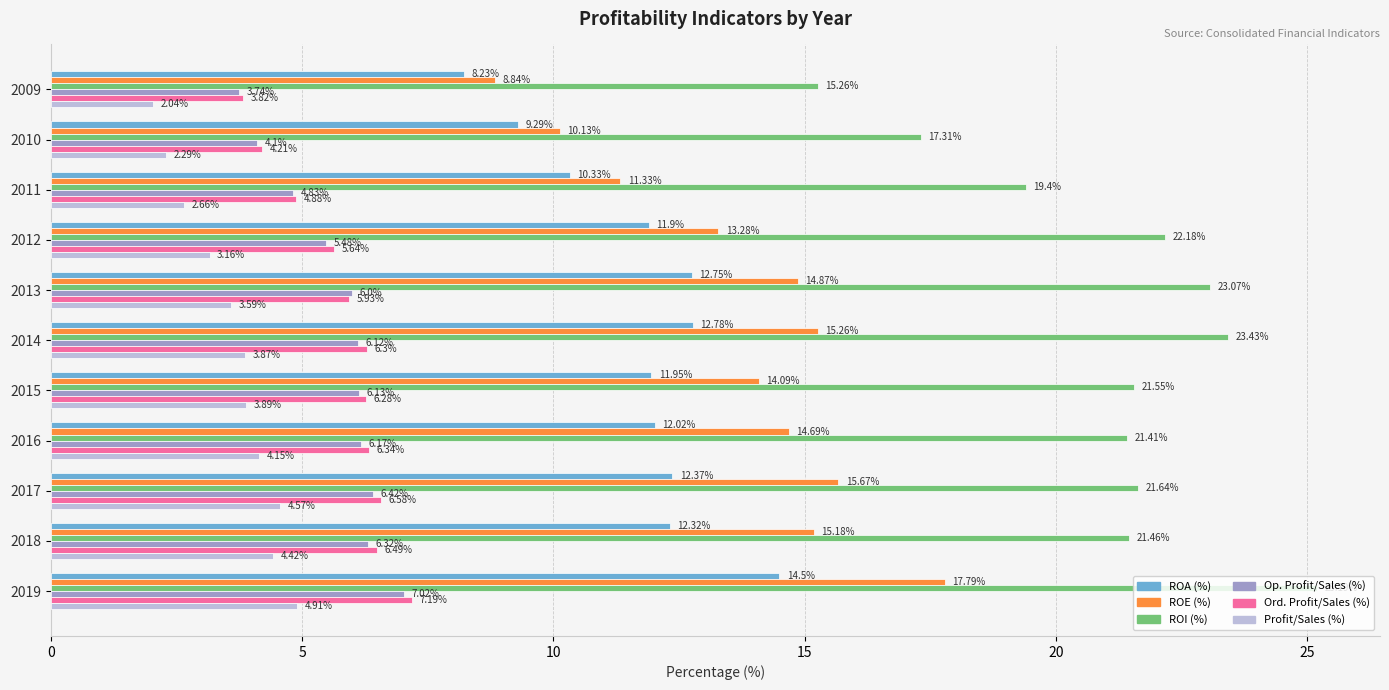

What is the difference between the second highest and second lowest values in the ROE (%) series?

5.5